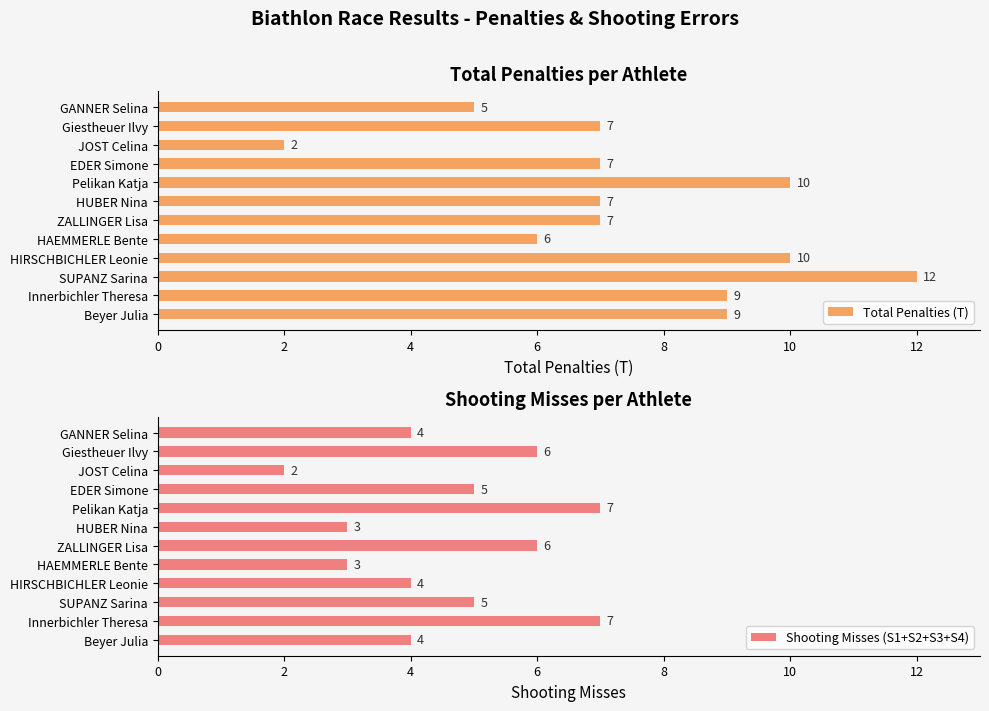

Count the Total Penalties (T) values in the range 7 to 10.

8